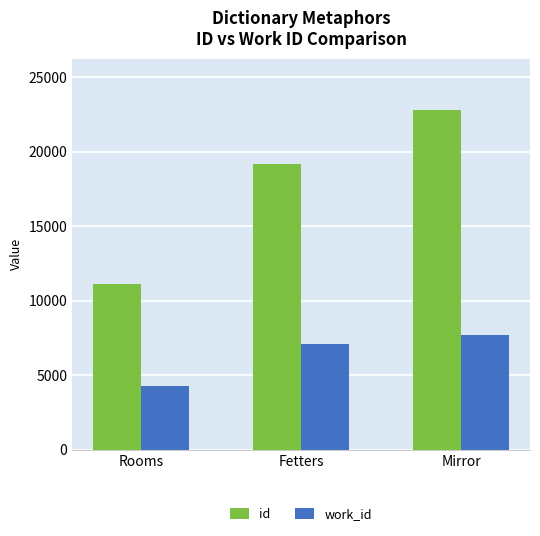

How many data points in id are less than 19193?

1